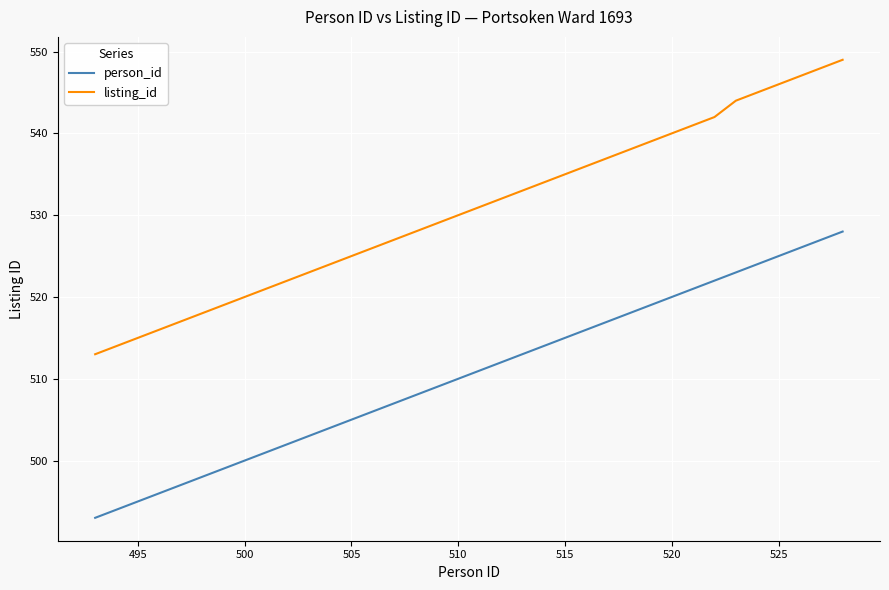

Which series has the largest total across all categories?

listing_id